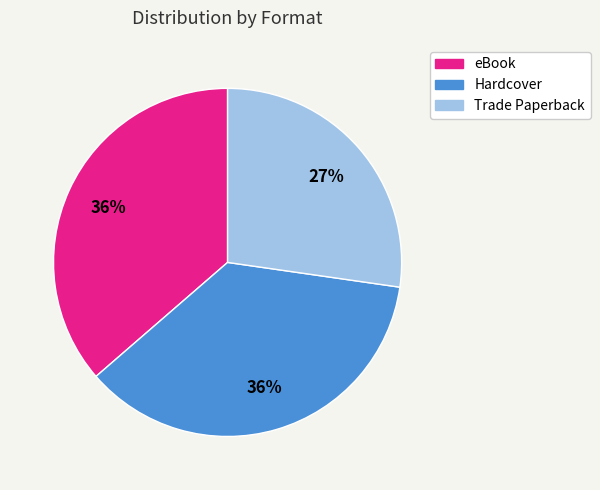

Does any single category account for the majority?

No